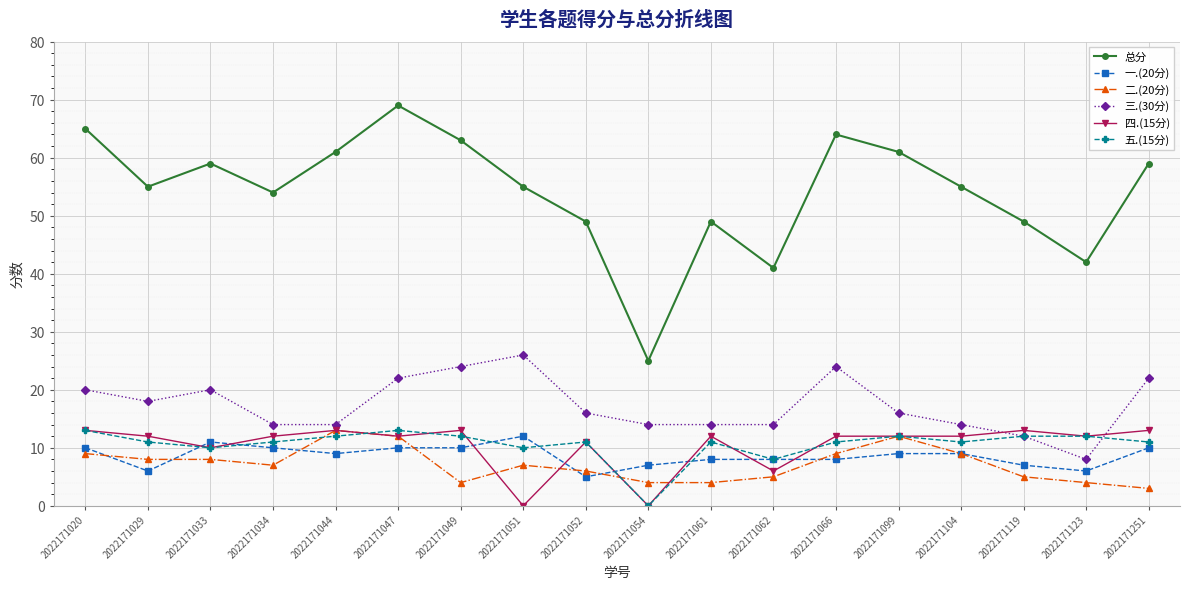

Which series has the largest range (max minus min)?

总分